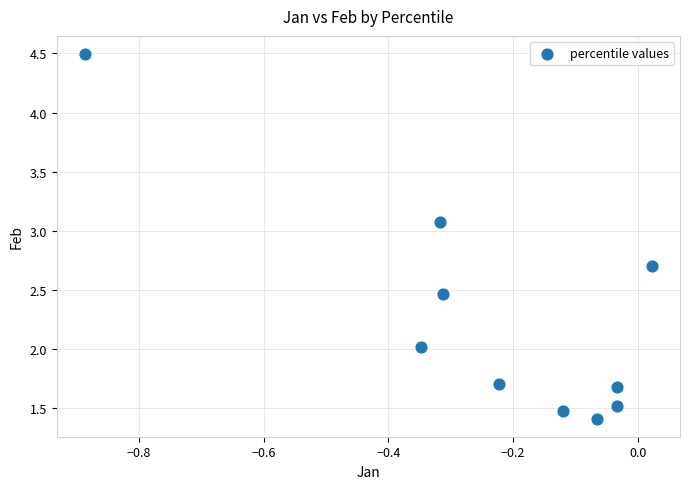

What is the range of Y values (max minus min)?

3.1